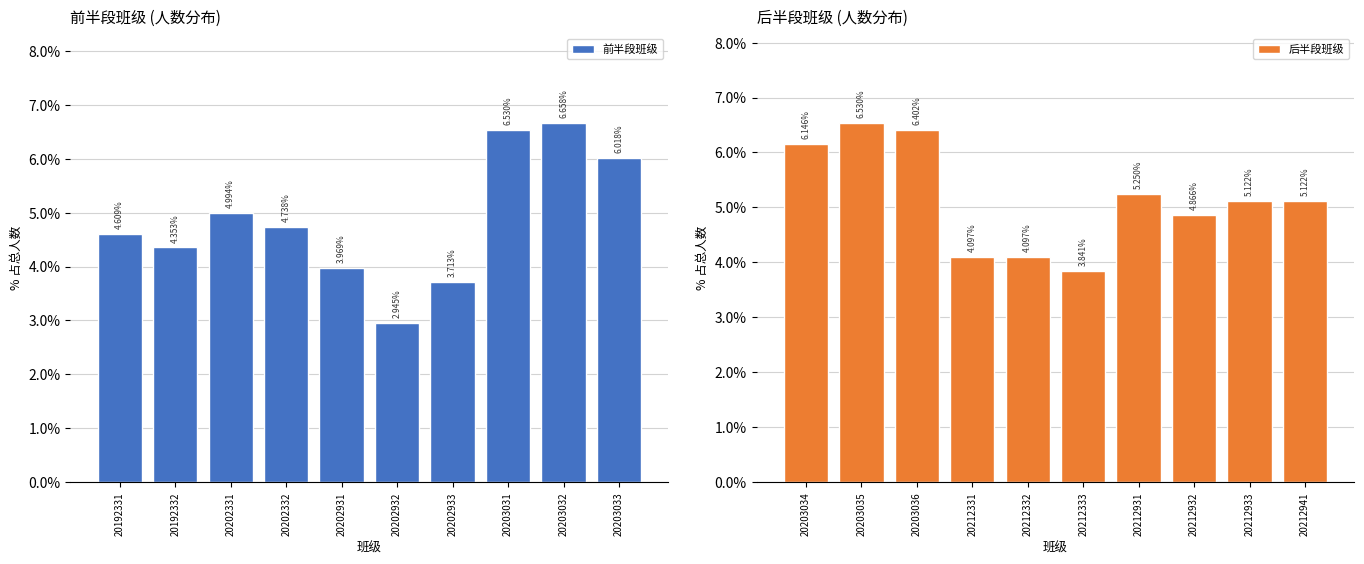

What is the sum of all 前半段班级 values?

48.5